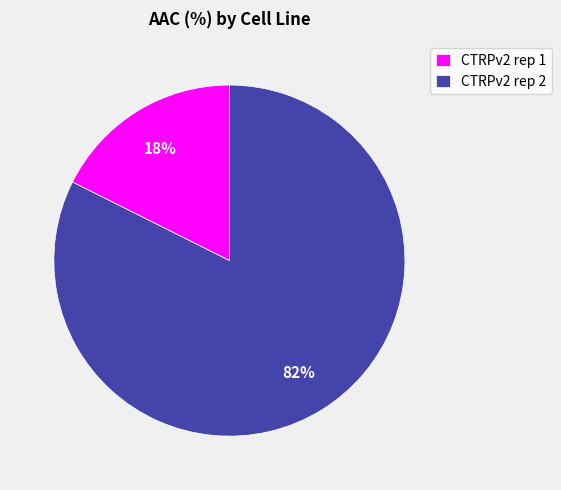

Is the sum of CTRPv2 rep 1 and CTRPv2 rep 2 greater than half?

Yes